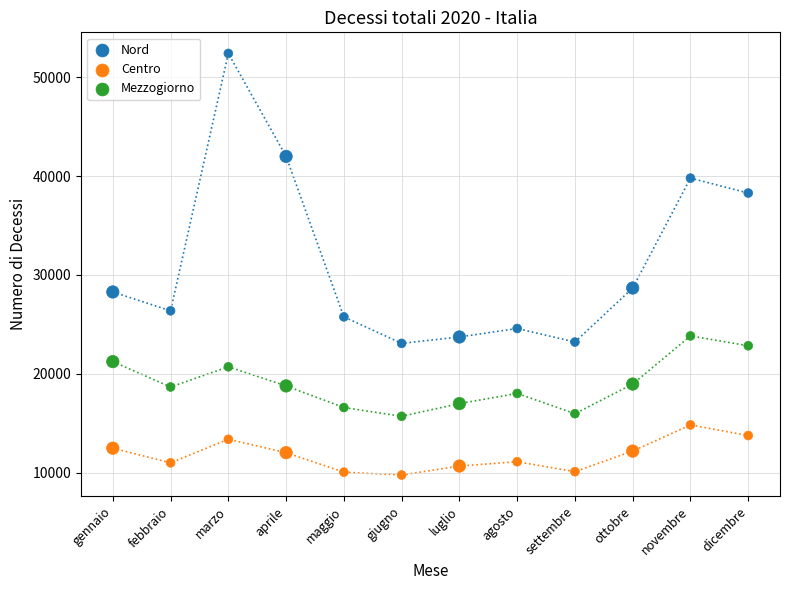

What is the X range (max minus min) for the scatter plot?

11